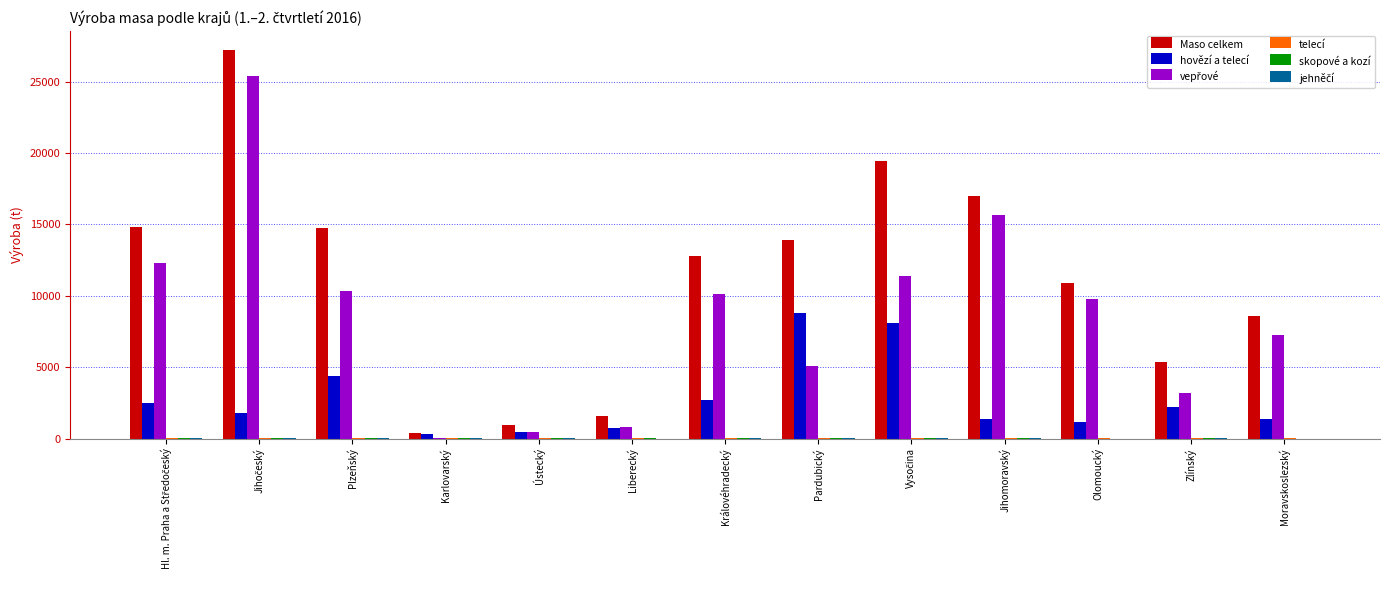

Are the bars grouped side by side (vs. stacked)?

Yes